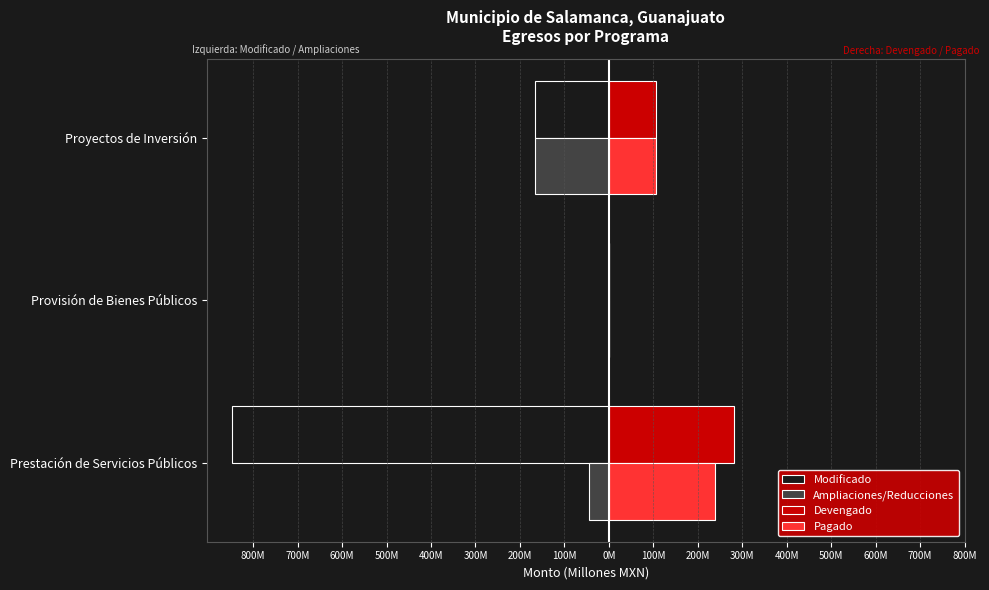

What is the lowest value of the Ampliaciones/Reducciones series?

-165.2